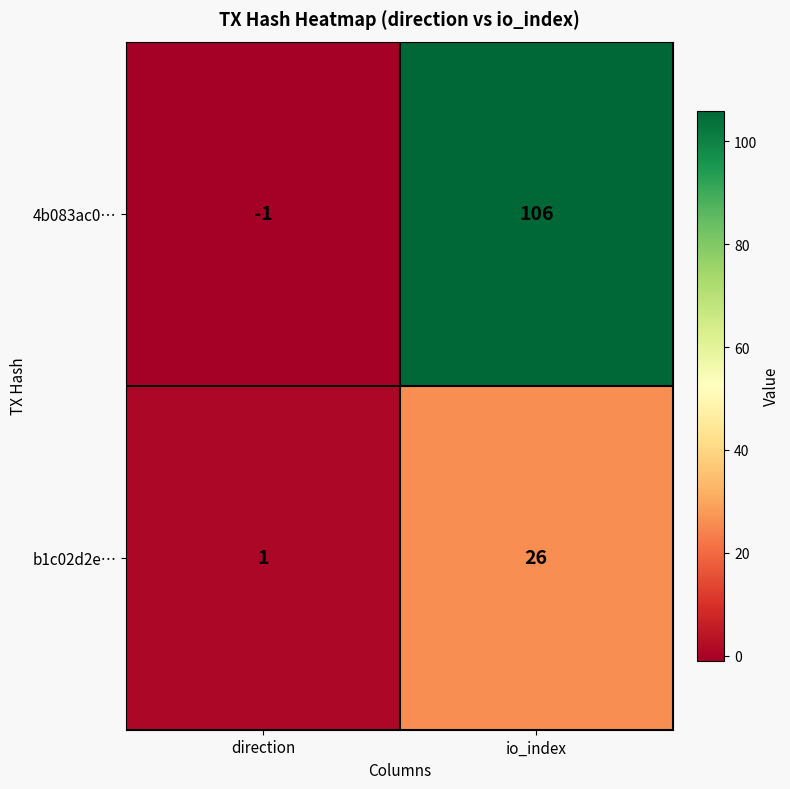

Rank the series at io_index from highest to lowest value.

4b083ac0…, b1c02d2e…